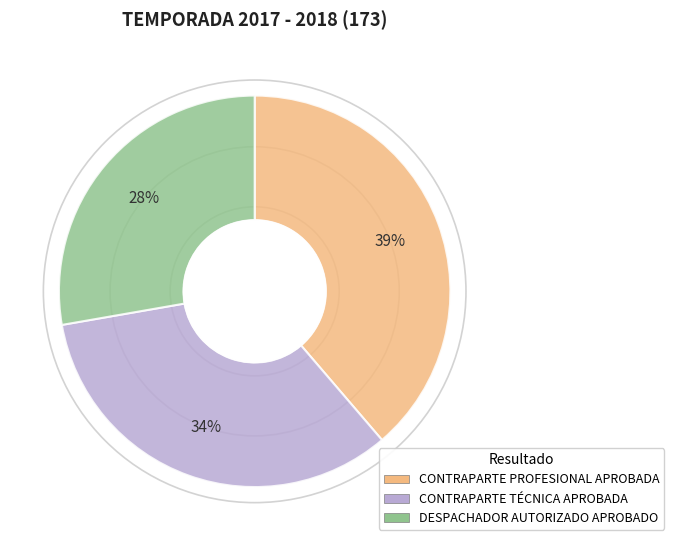

True or false: DESPACHADOR AUTORIZADO APROBADO accounts for 28% of the total.

True